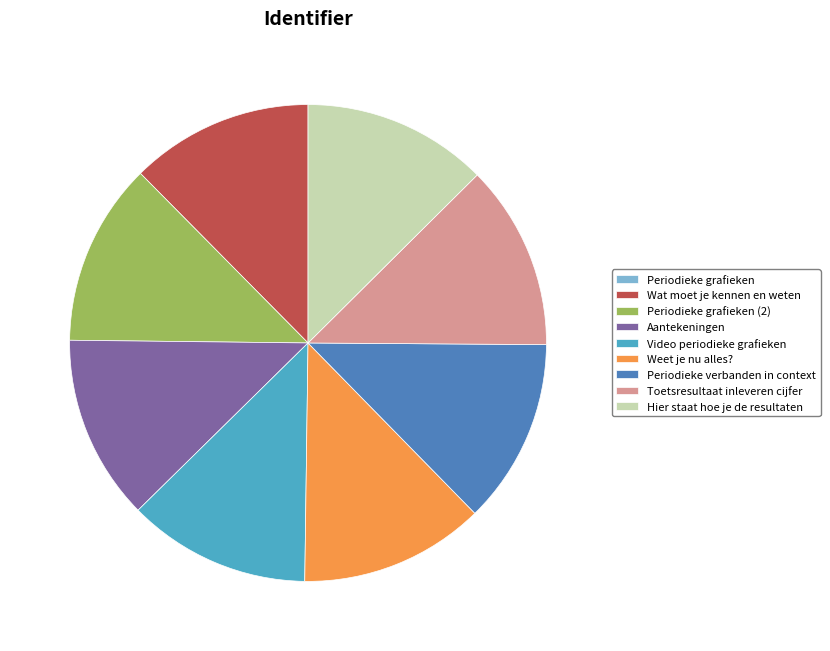

The Weet je nu alles? slice represents 13% of the pie. True or false?

True